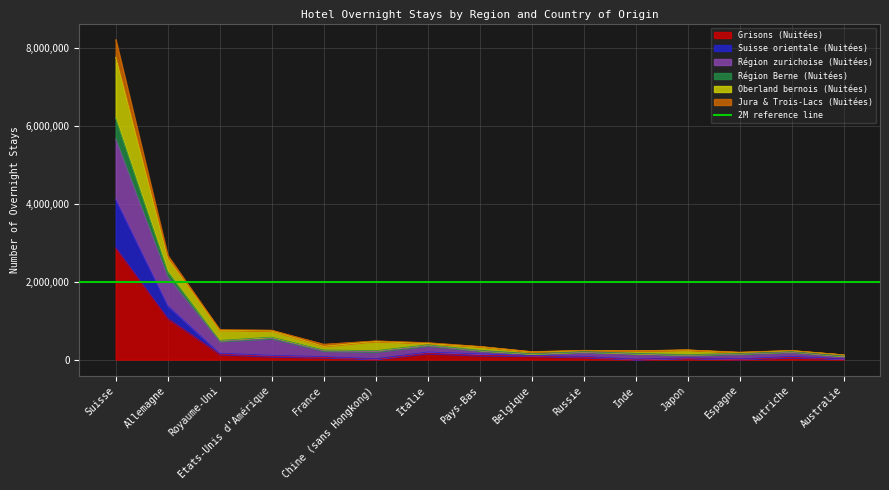

At which label does Grisons (Nuitées) reach its peak?

Suisse